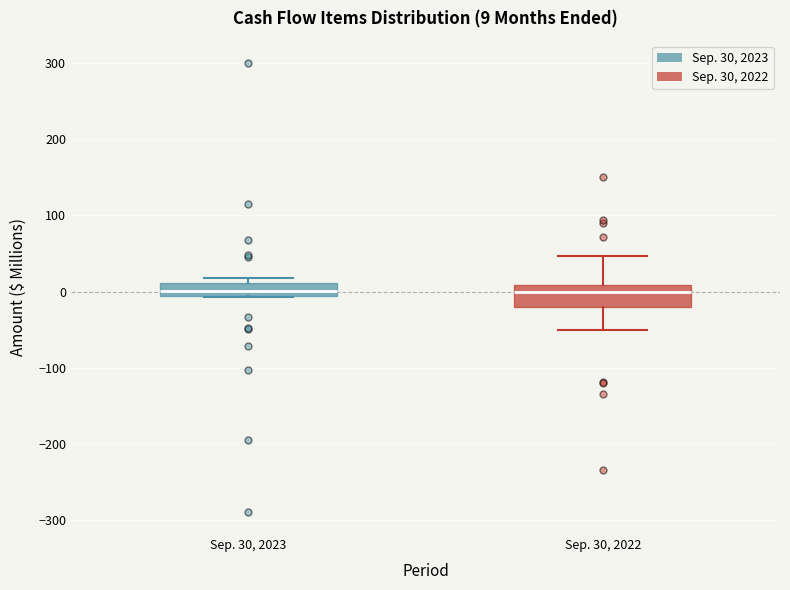

Which box is the tallest, from its lower edge to its upper edge?

Sep. 30, 2022